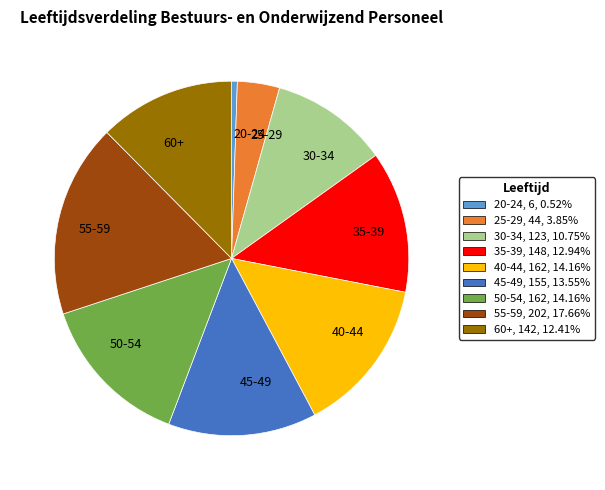

Does 50-54 represent more than half of the total?

No